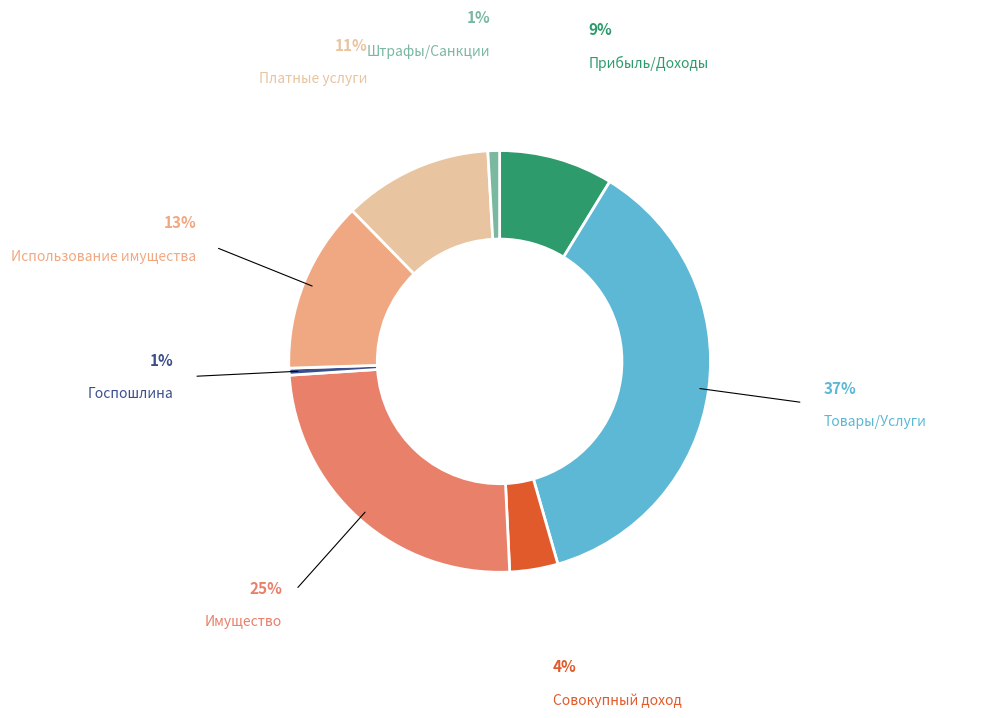

Is there a majority slice in this chart?

No